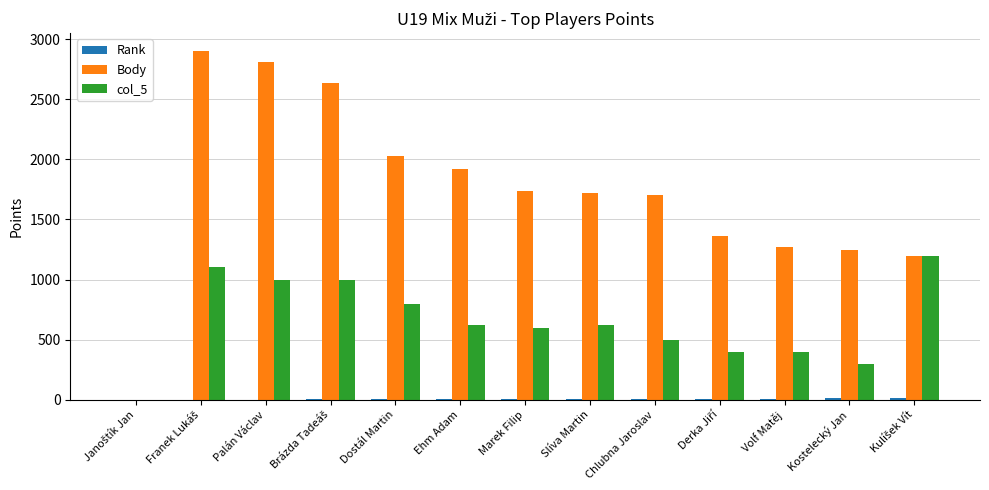

Which series changed the most between Palán Václav and Chlubna Jaroslav?

Body